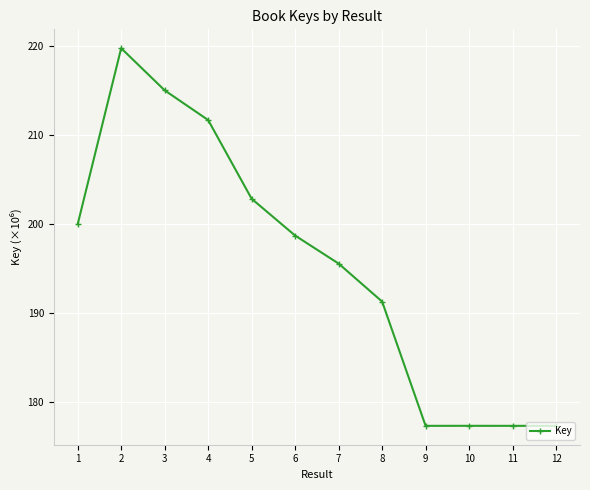

What is the ratio of the value at 3 to the value at 12?

1.2